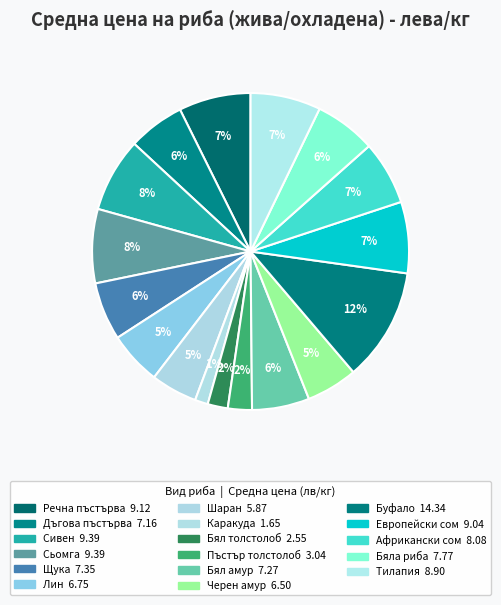

Count the number of slices in the pie.

17